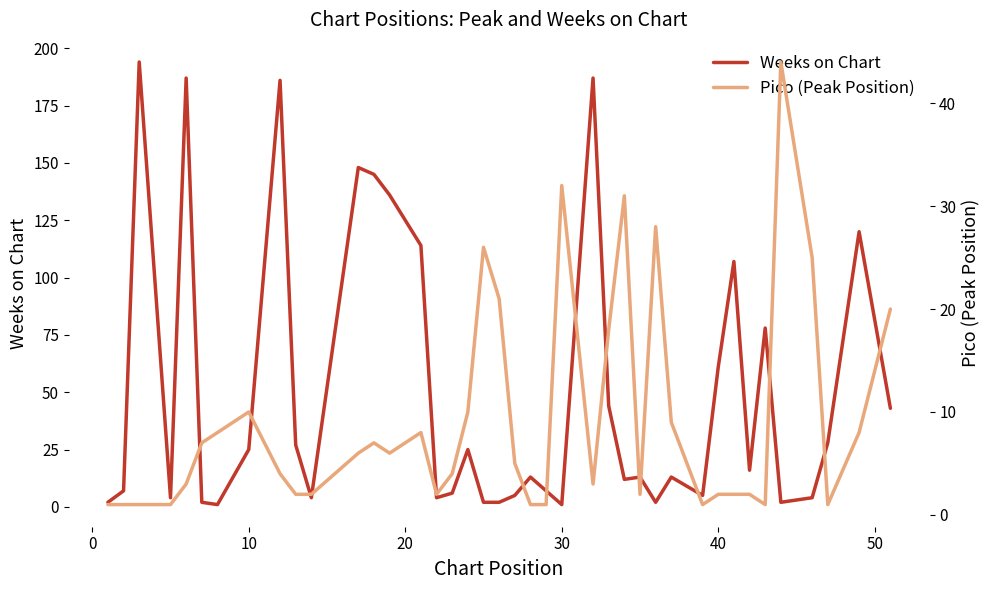

Reading right to left, extract all data points from this chart.

Weeks on Chart: 43	120	28	4	2	78	16	107	61	5	13	2	13	12	44	187	1	7	13	5	2	2	25	6	4	114	136	145	148	4	27	186	25	1	2	187	4	194	7	2
Pico (Peak Position): 20	8	1	25	44	1	2	2	2	1	9	28	2	31	18	3	32	1	1	5	21	26	10	4	2	8	6	7	6	2	2	4	10	8	7	3	1	1	1	1